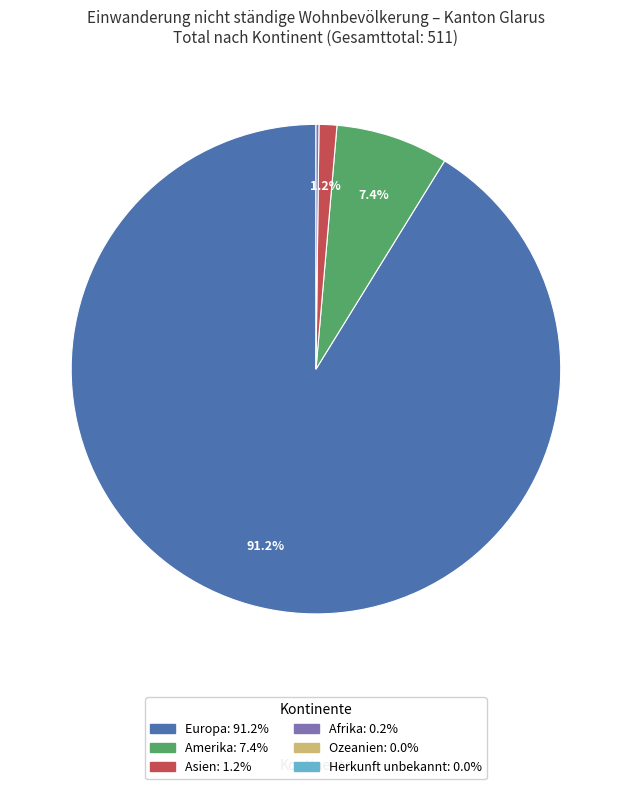

Is there any slice that represents more than half of the pie?

Yes